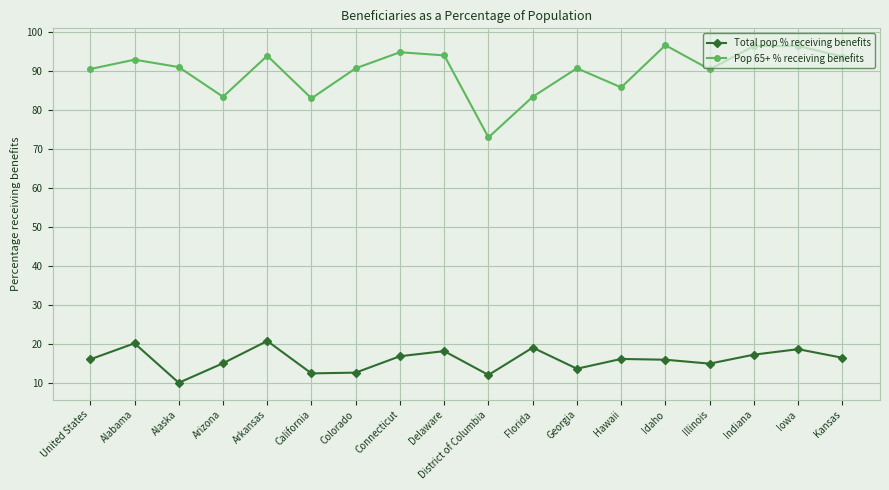

Which series has the largest range (max minus min)?

Pop 65+ % receiving benefits